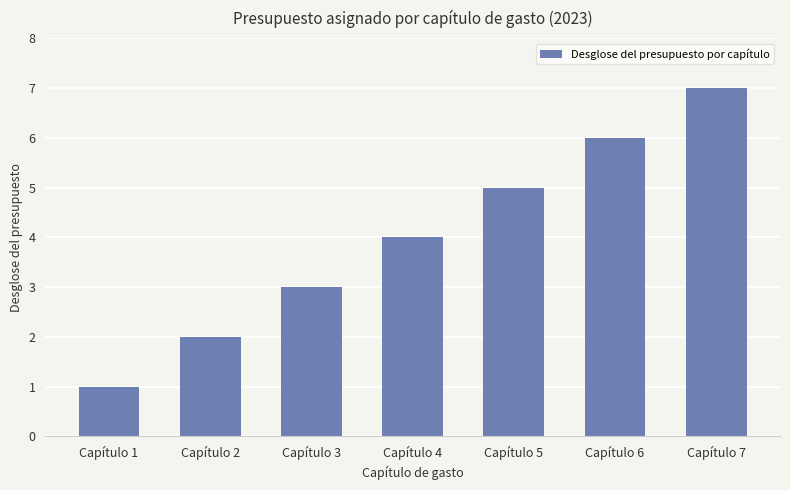

Reading right to left, extract all data points from this chart.

Capítulo 7=7	Capítulo 6=6	Capítulo 5=5	Capítulo 4=4	Capítulo 3=3	Capítulo 2=2	Capítulo 1=1